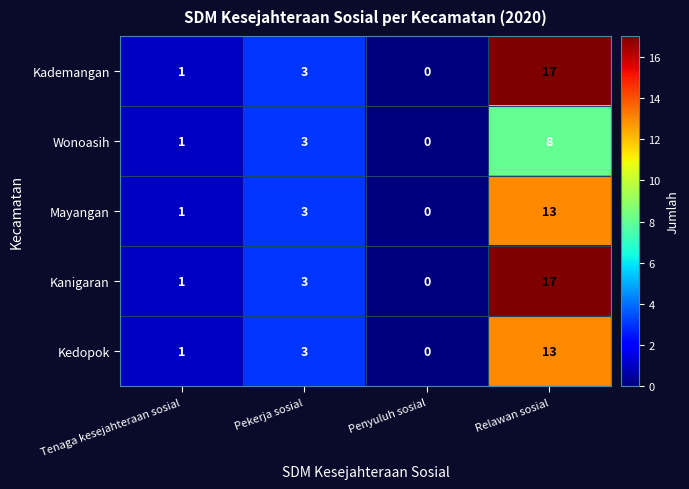

What is the greatest value displayed?

17